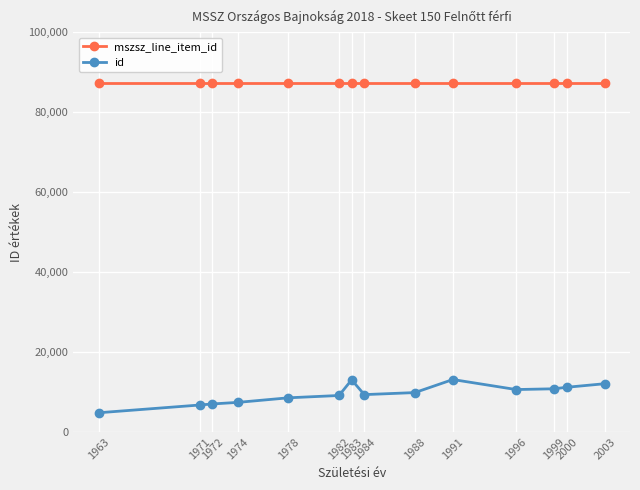

Rank the series by their maximum value, from lowest to highest.

id, mszsz_line_item_id